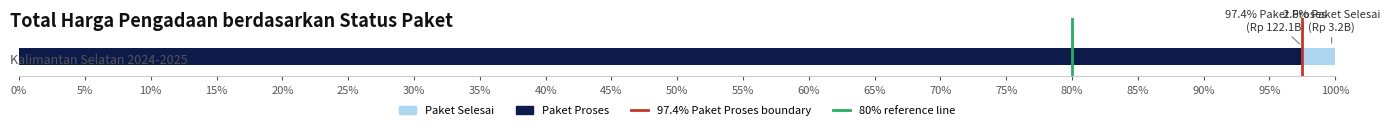

Which has a higher value, 5% or 0%?

5%